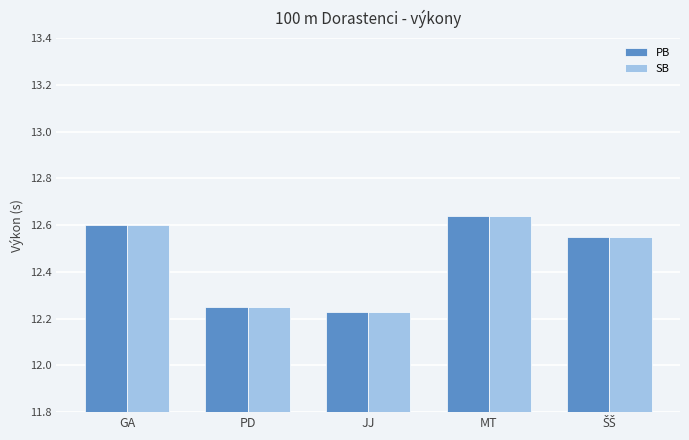

At which category is the sum across all series the highest?

MT